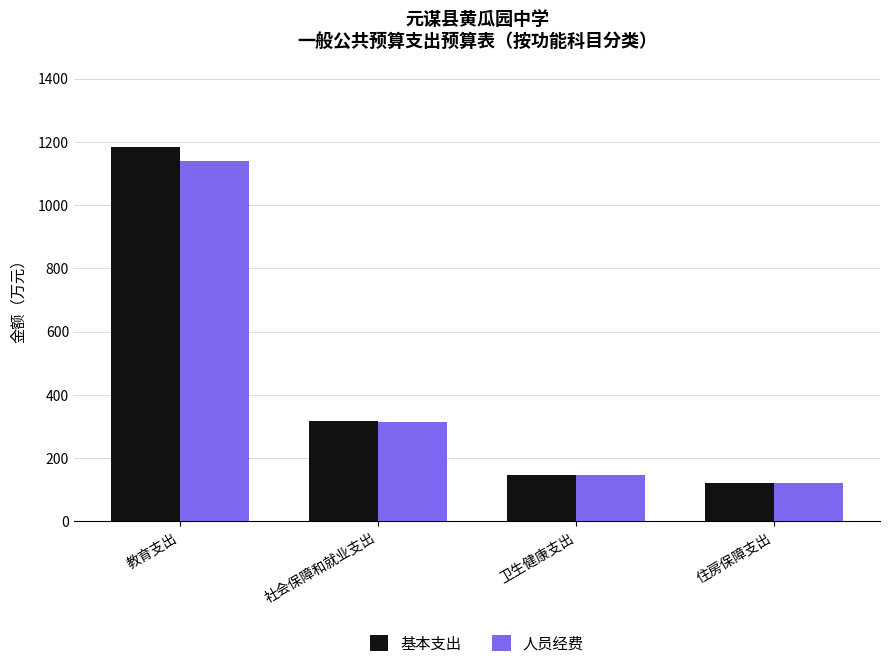

Are the bars grouped side by side (vs. stacked)?

Yes